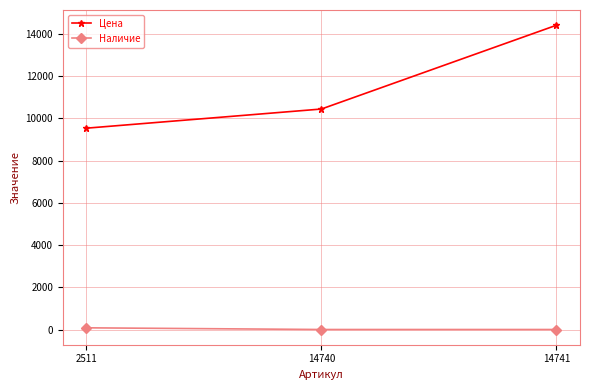

What is the sum of all Цена values?

34375